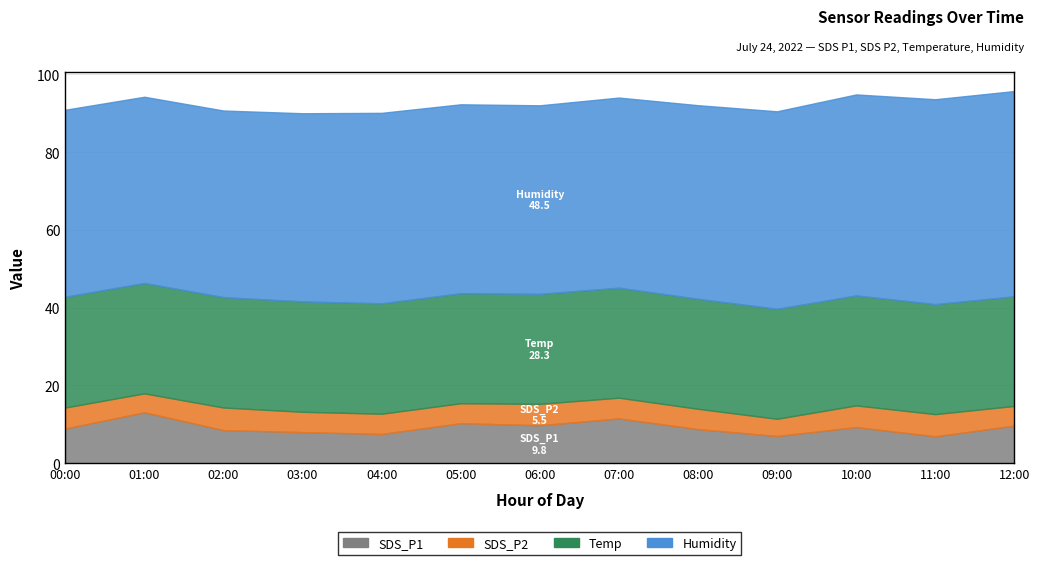

In Humidity, how many points are higher than both neighbors (excluding endpoints)?

1